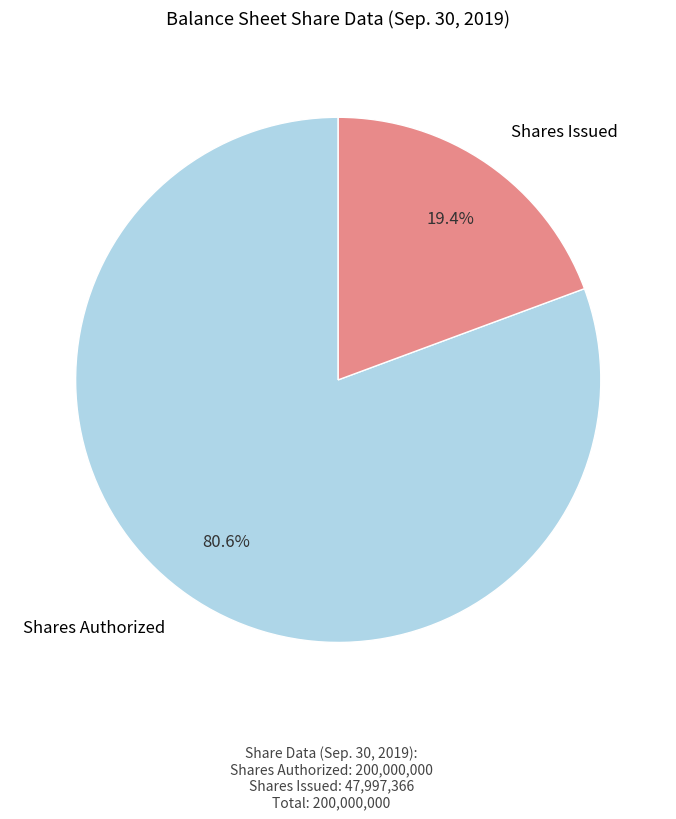

What percentage is NOT represented by Shares Issued?

80.6%